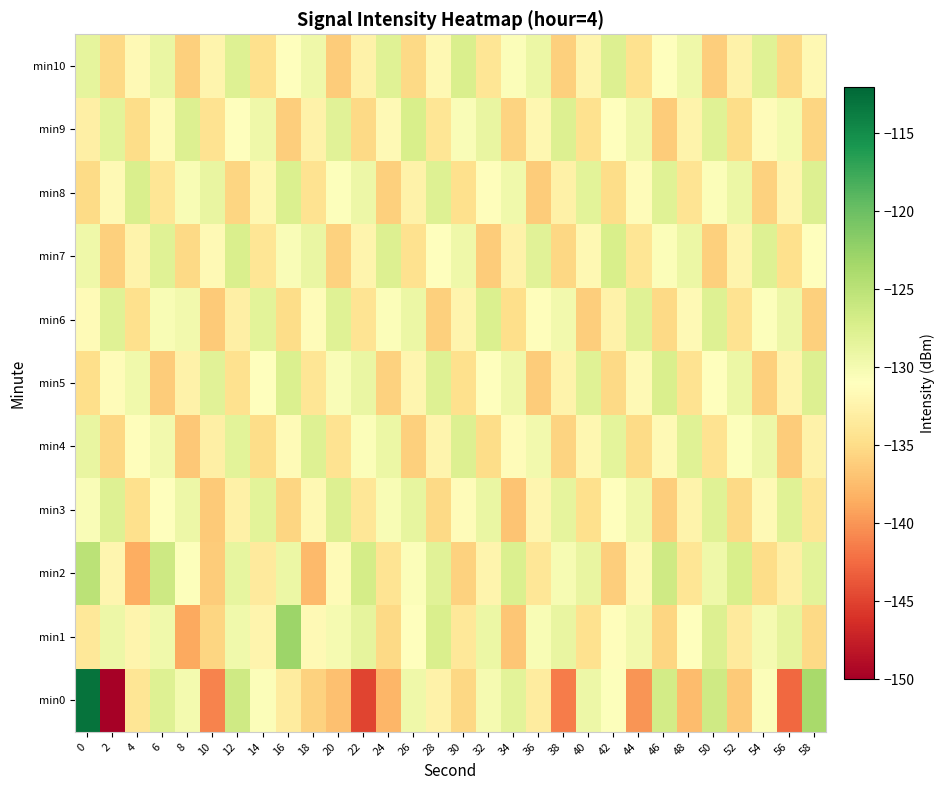

Which label corresponds to the smallest value in the chart?

2